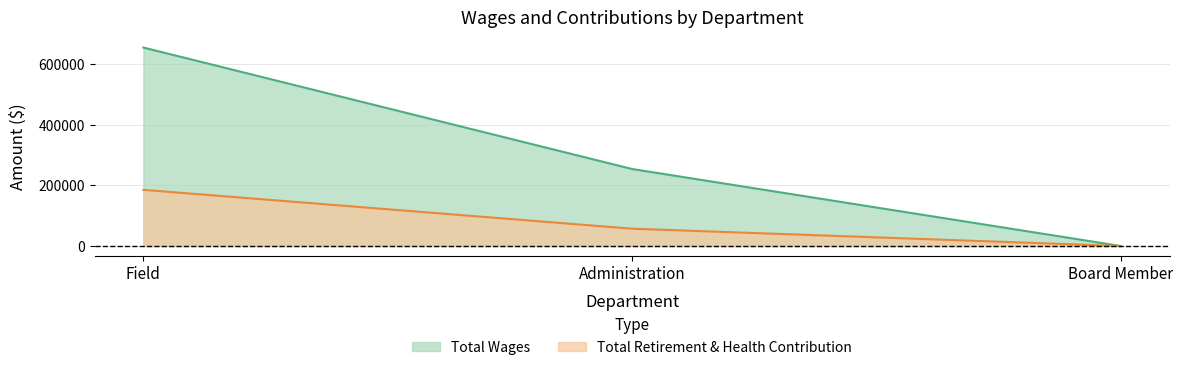

What is the total value across all series at Administration?

311495